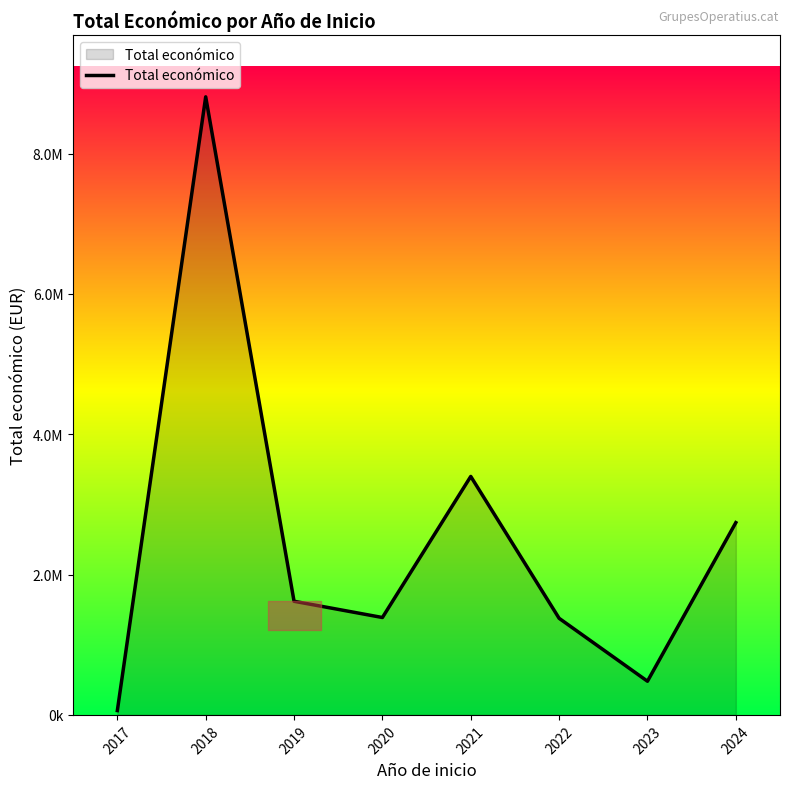

Does the chart have visible grid lines?

No